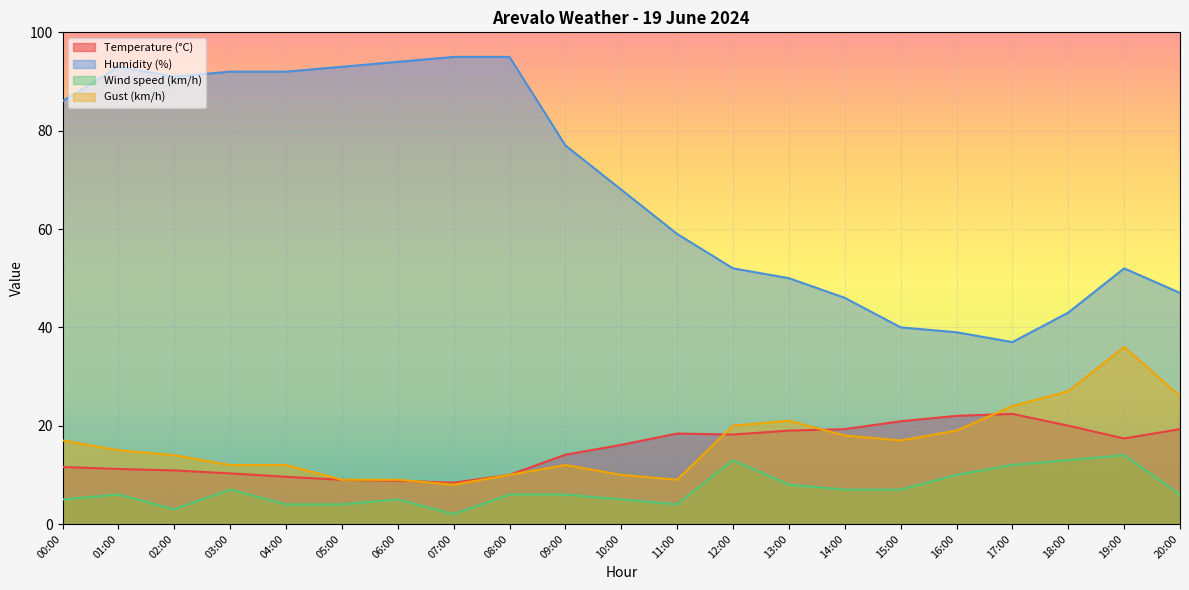

At which category does Gust (km/h) reach its first local peak?

09:00